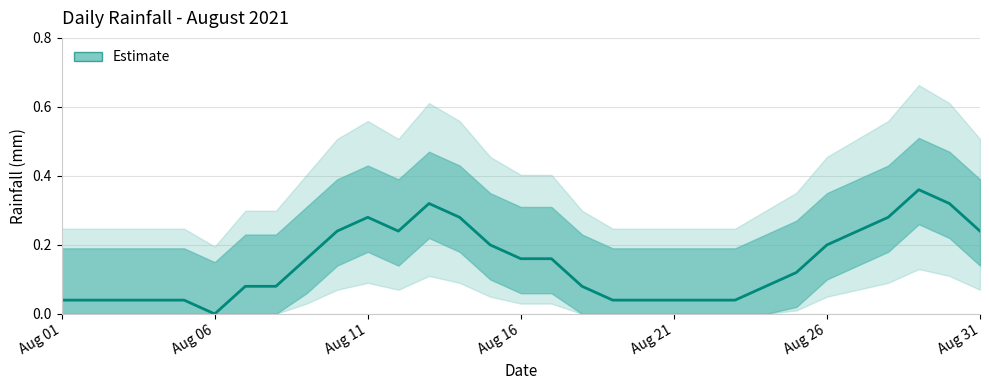

What is the maximum value shown in the chart?

0.6